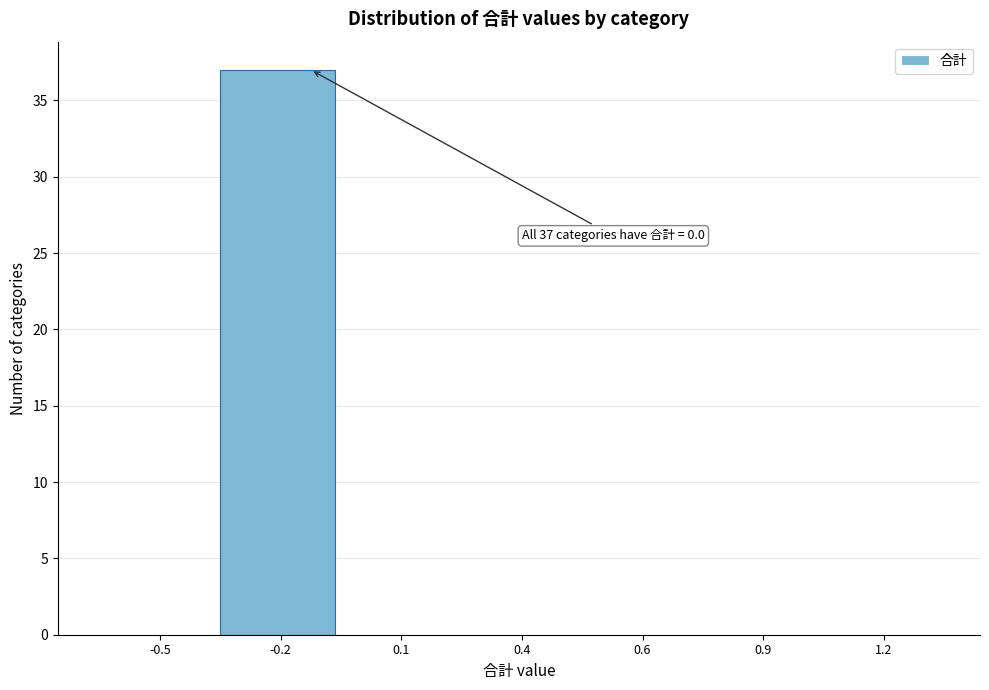

Reading right to left, list all the values displayed in this chart.

1.2=0	0.9=0	0.6=0	0.4=0	0.1=0	-0.2=37	-0.5=0